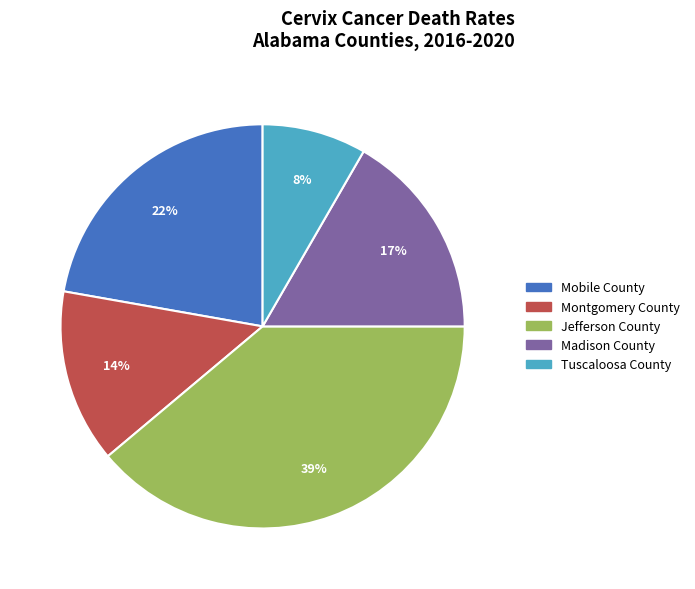

How many segments does this pie chart have?

5